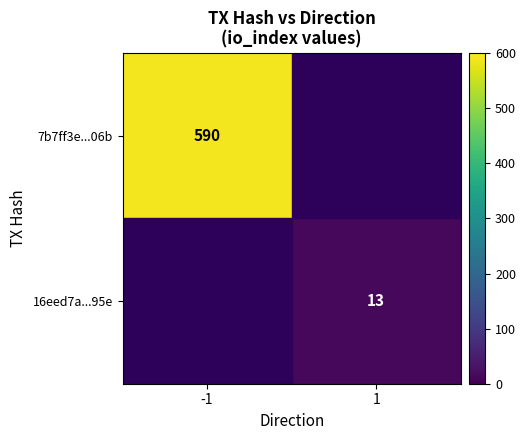

Between 1 and -1, which is larger?

-1